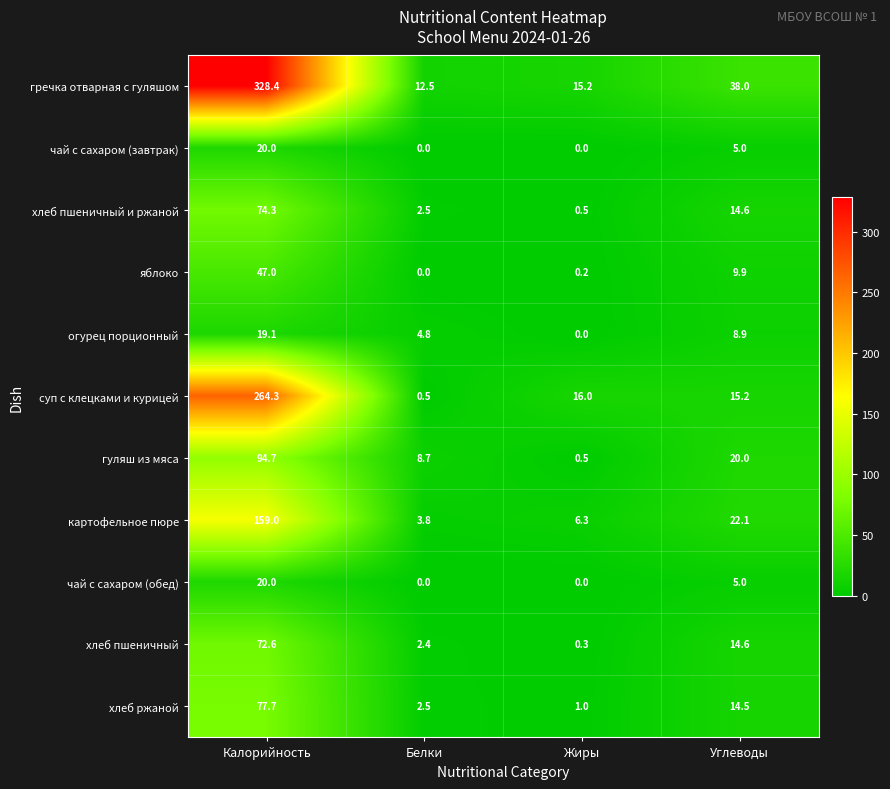

What is the maximum value for яблоко?

47.0